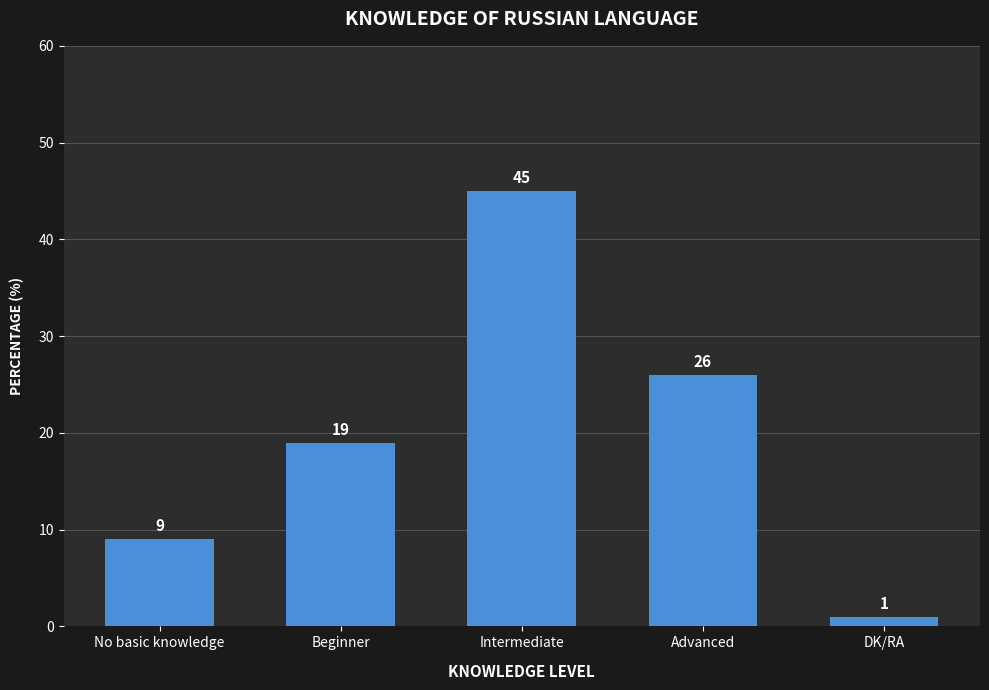

How many values are below 19?

2